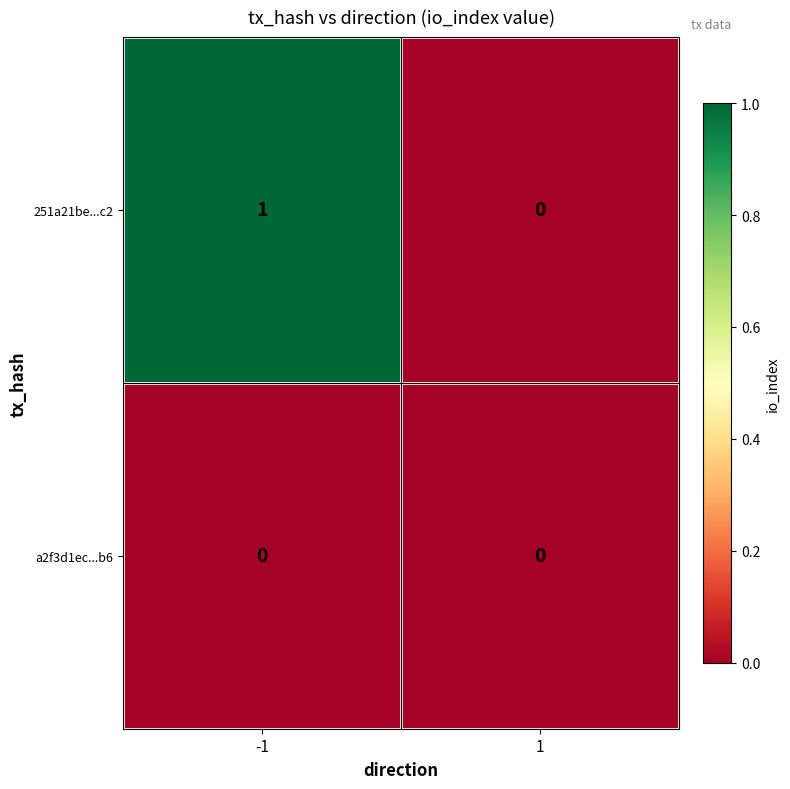

Between -1 and 1, which series saw the biggest shift?

251a21be...c2